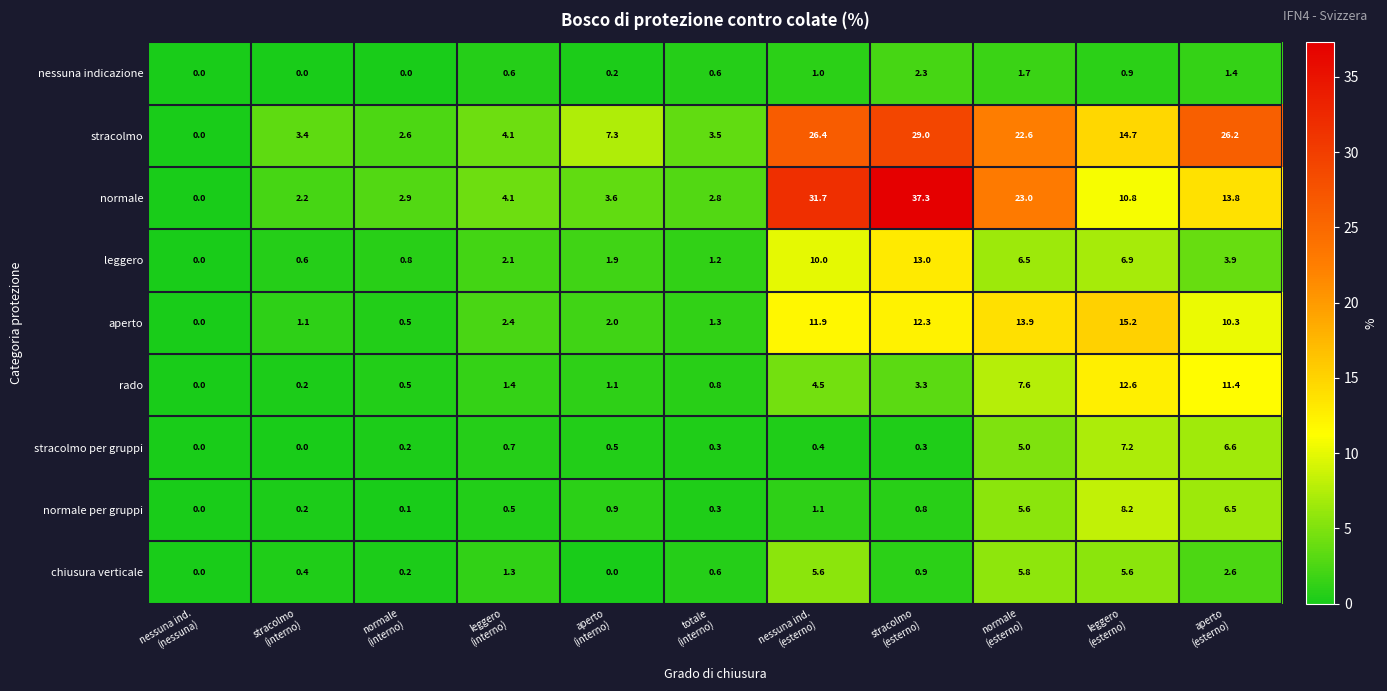

What is the difference between the highest and lowest values at aperto
(interno)?

7.3